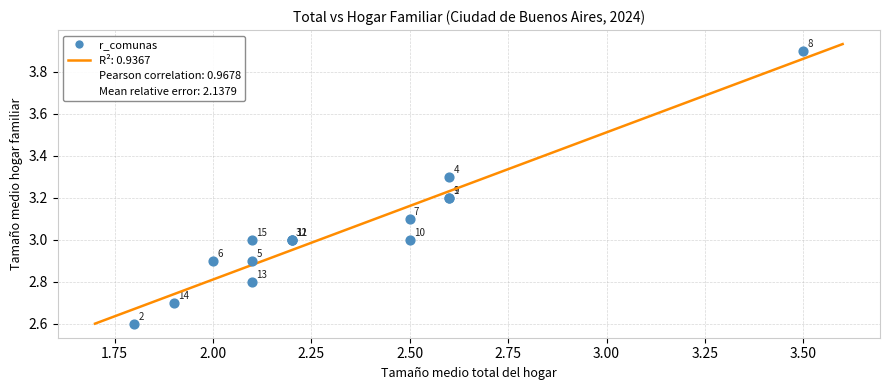

What Y value in the scatter plot is closest to 3?

3.0